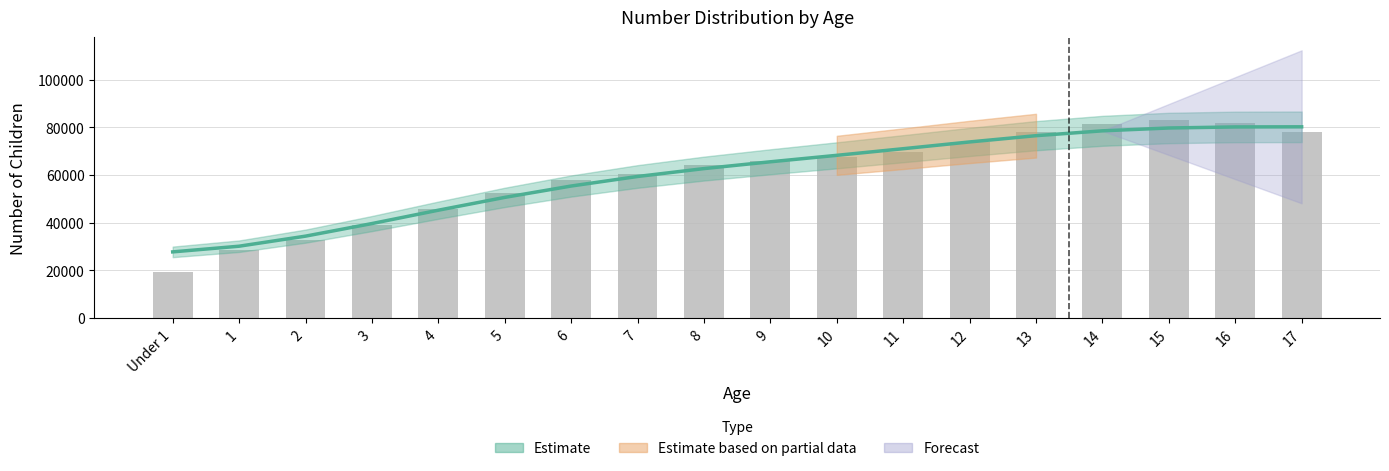

What is the label of the 15th bar from the right?

3